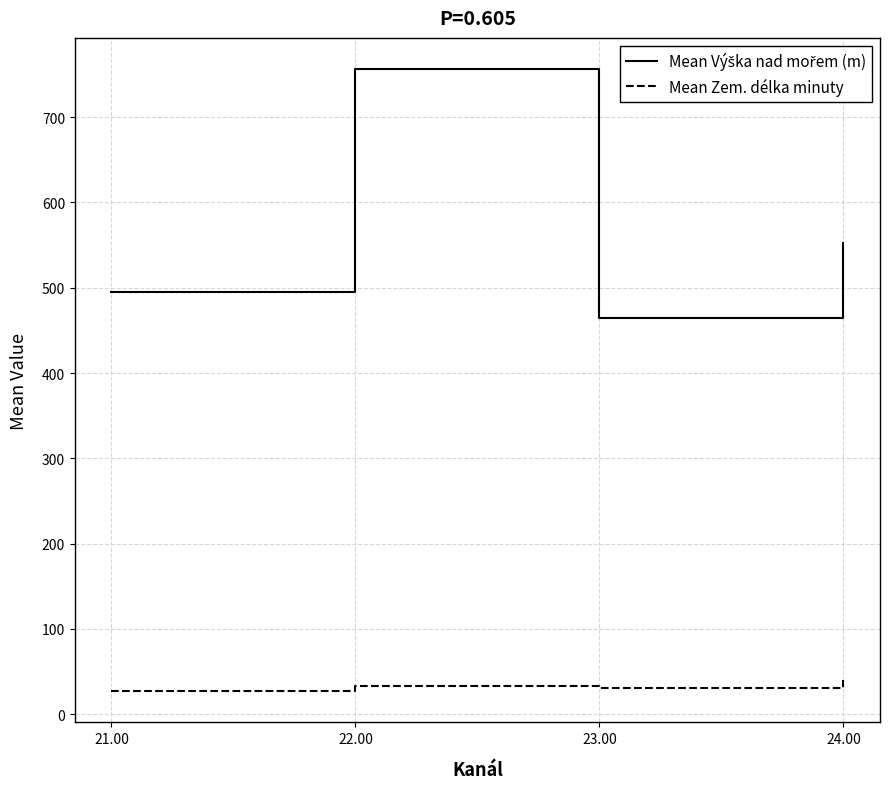

The value of Mean Zem. délka minuty at 24.00 is 40.0. True or false?

True